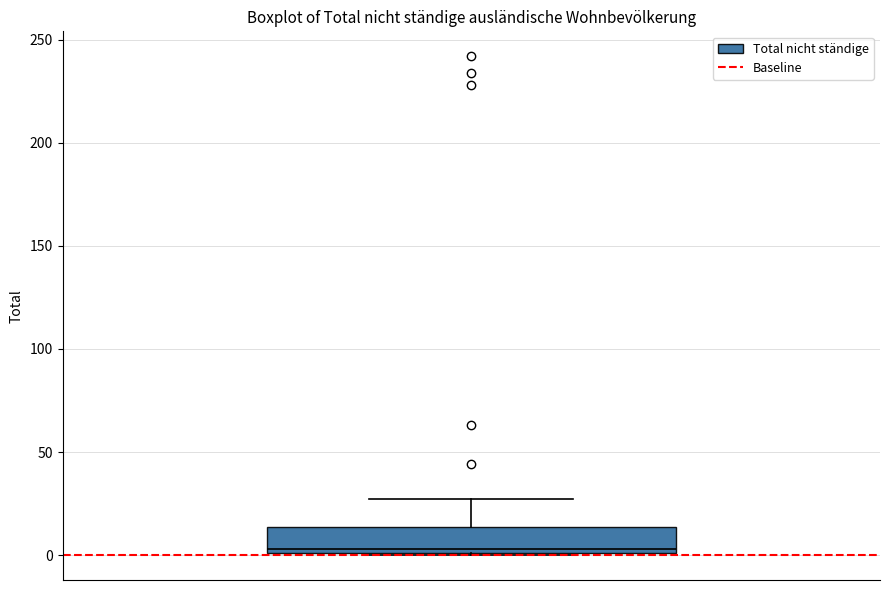

Transcribe this box plot: give where the median line is, the range the box spans, and where the two whiskers end, as read against the y-axis. The values are not printed on the chart, so give them approximately, as read against the axis.

median 5, box 0 to 15, whiskers 0 to 25